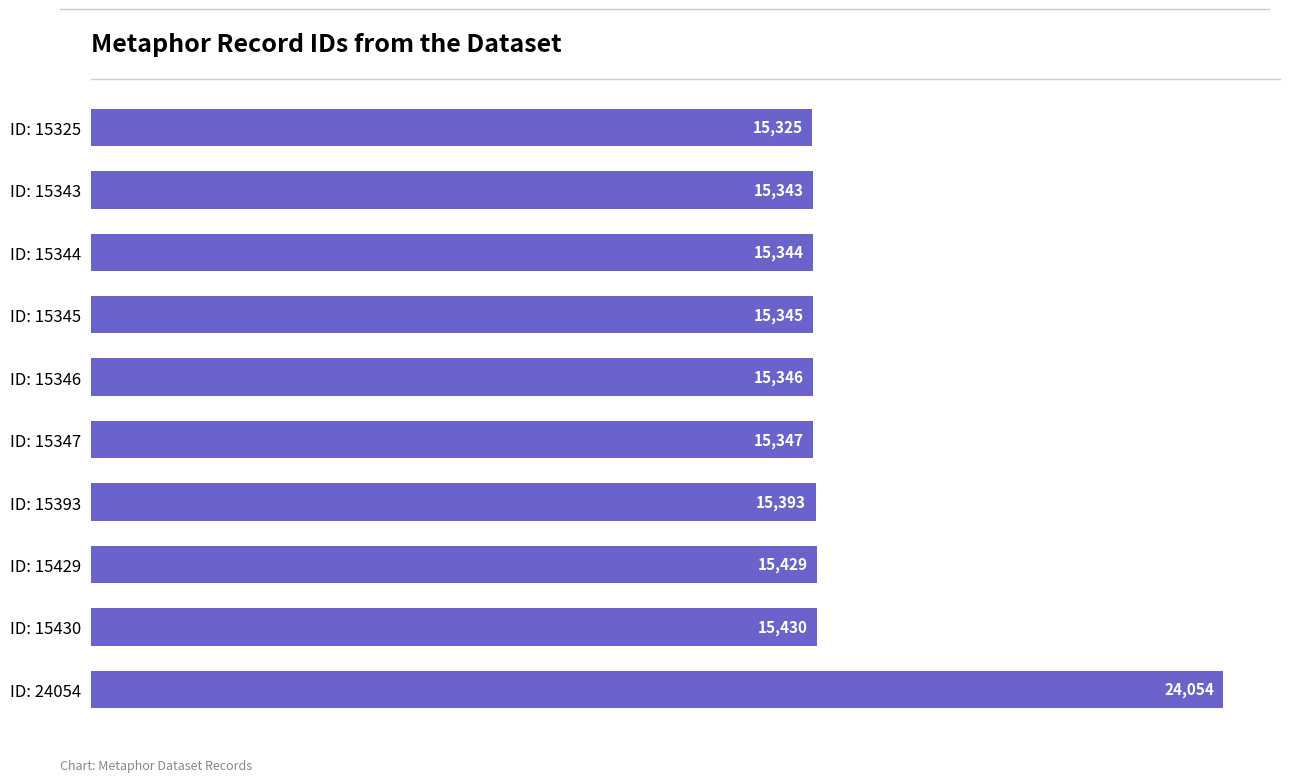

Reading top to bottom, extract all data points from this chart.

15325	15343	15344	15345	15346	15347	15393	15429	15430	24054